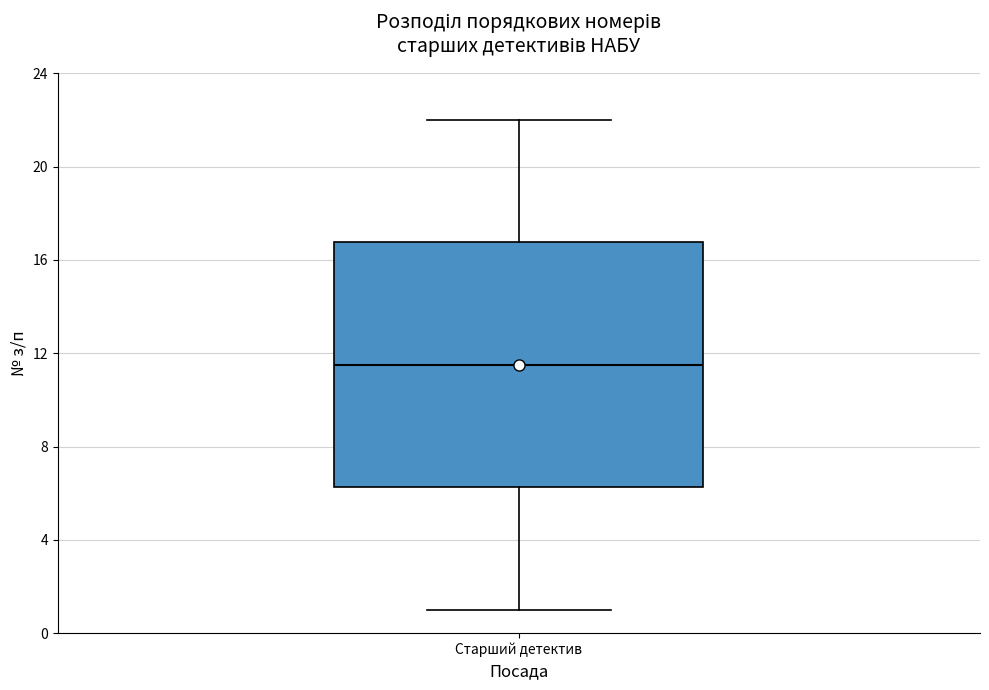

Where does the median line of the box for Старший детектив sit on the y-axis? The values are not printed on the chart, so give them approximately, as read against the axis.

11.5